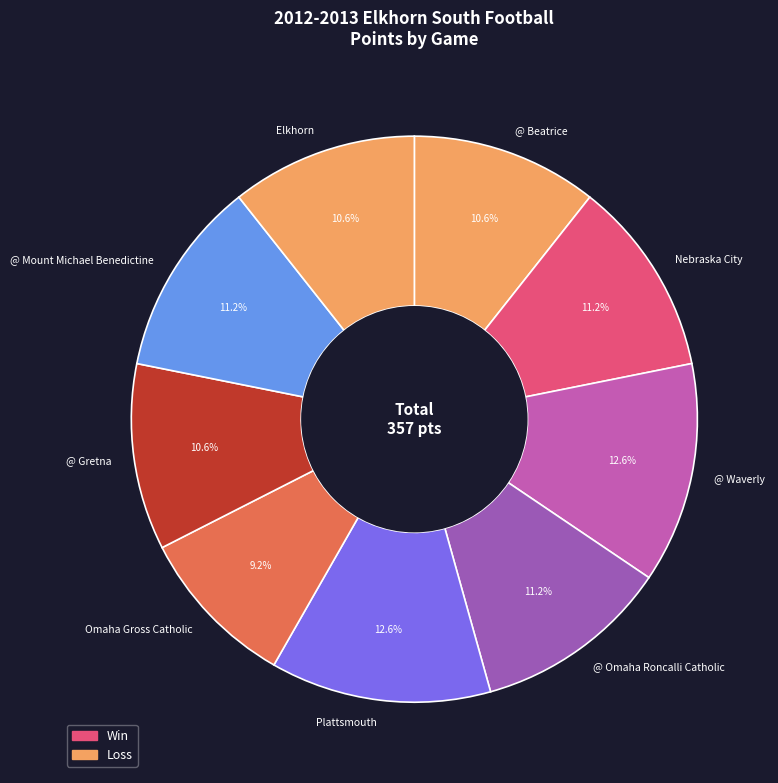

What is the ratio of the value at @ Omaha Roncalli Catholic to the value at @ Mount Michael Benedictine?

1.0